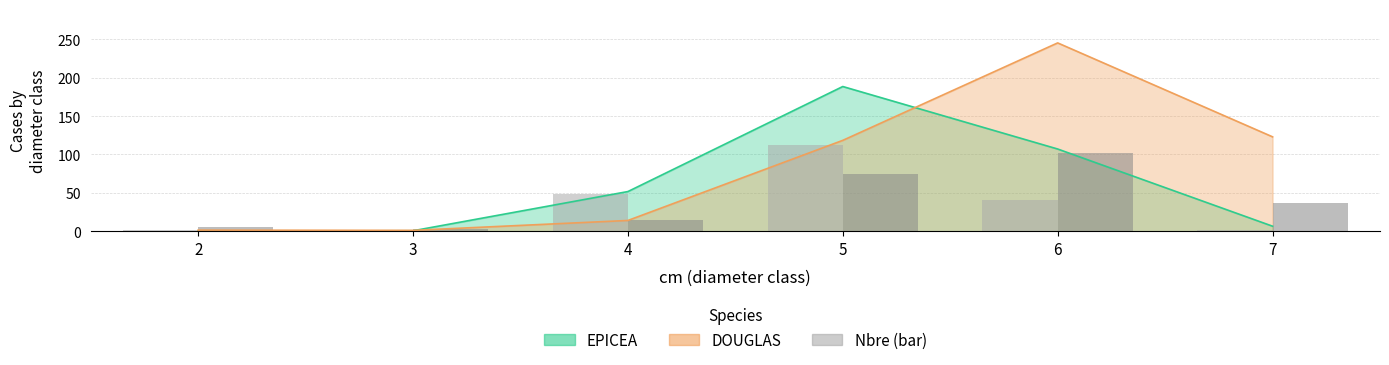

Which has a higher value, 2 or 7?

7